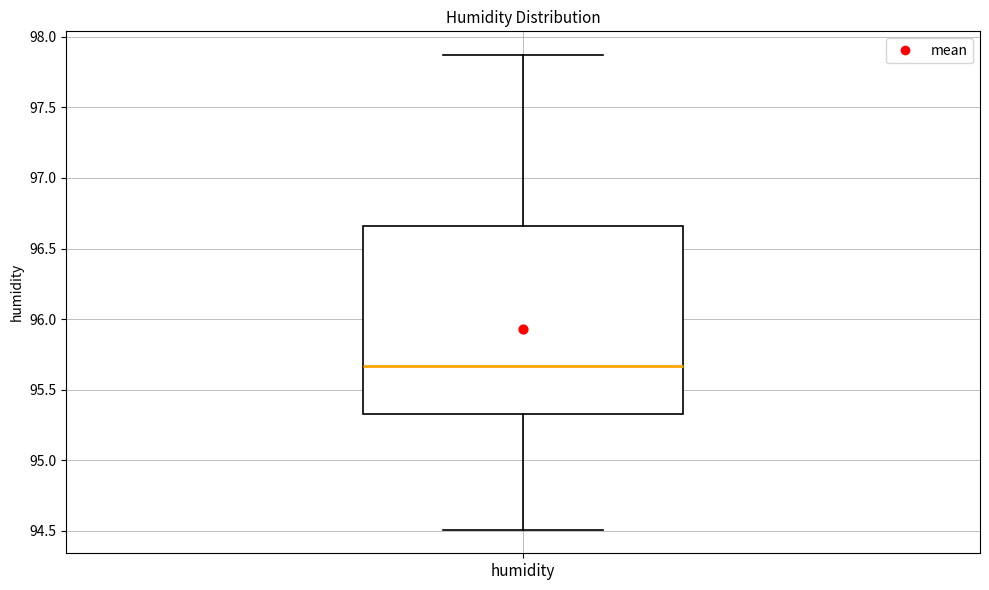

Read this box plot against the y-axis: the position of the median line, the range covered by the box, and the ends of both whiskers. The values are not printed on the chart, so give them approximately, as read against the axis.

median 95.65, box 95.35 to 96.65, whiskers 94.50 to 97.85